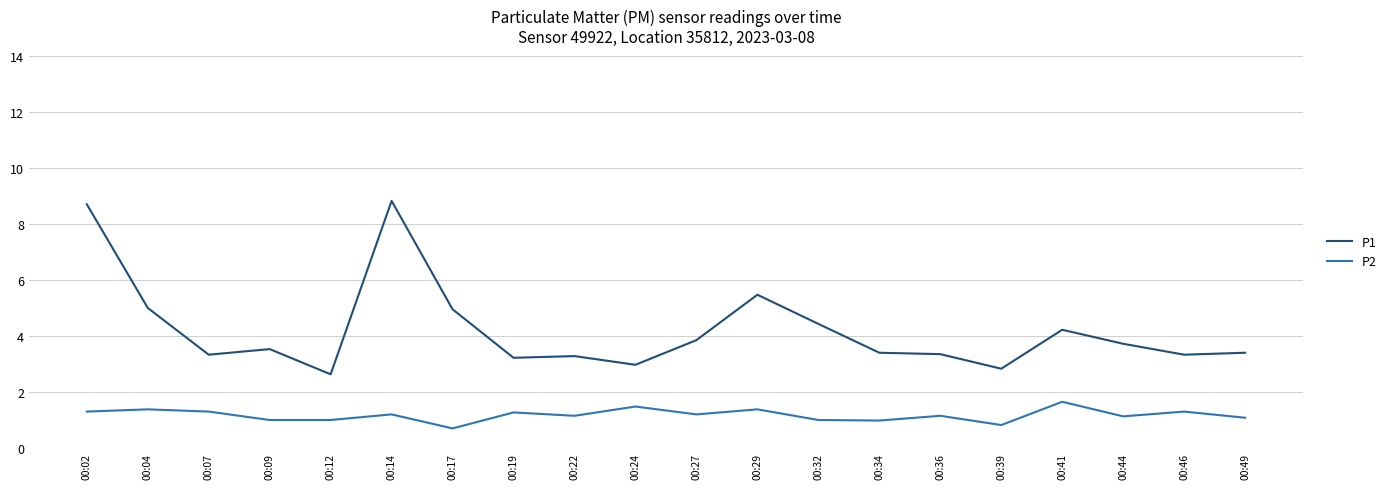

What are all the series names shown in the legend?

P1, P2